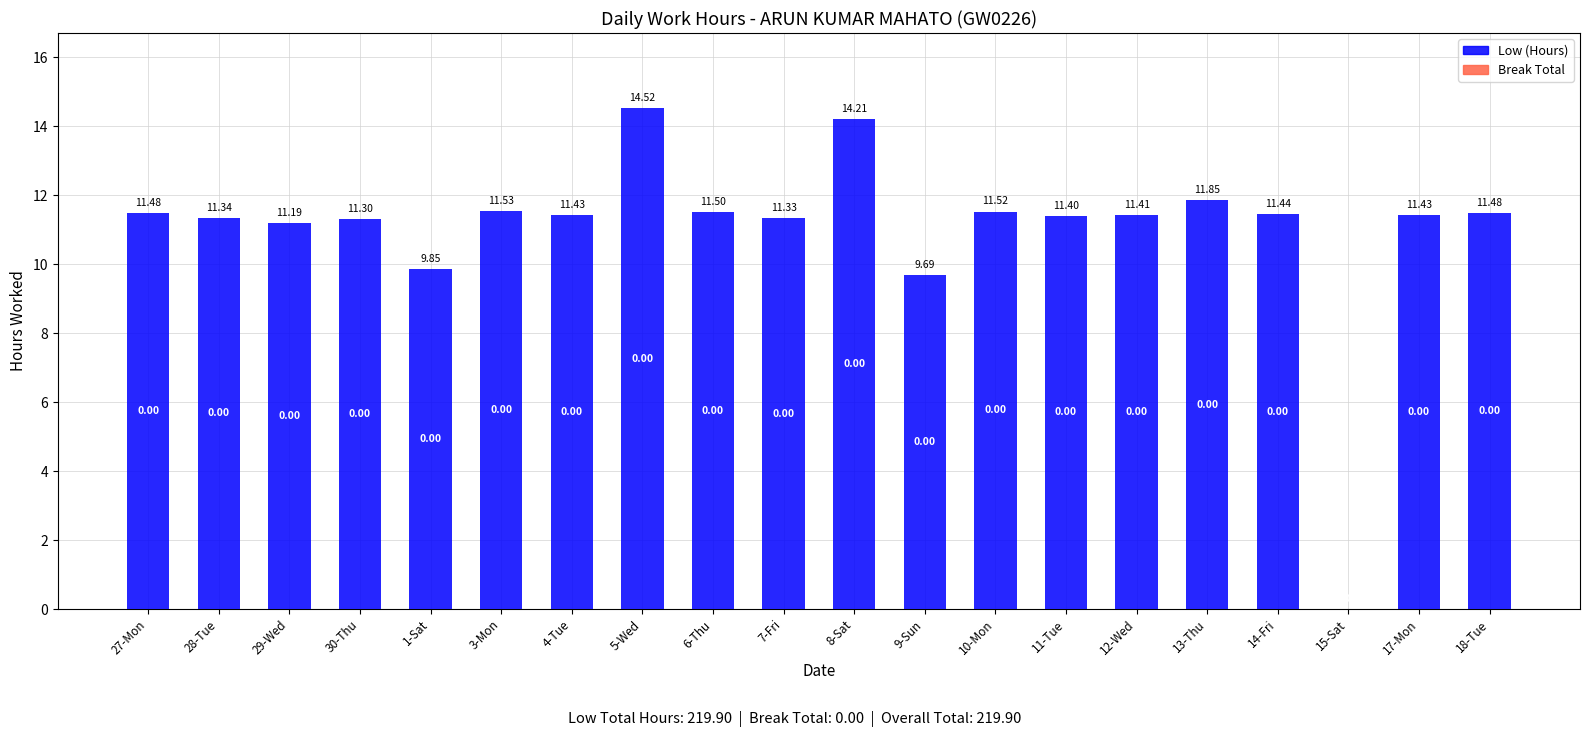

What is the sum of the values at 15-Sat and 29-Wed?

11.2